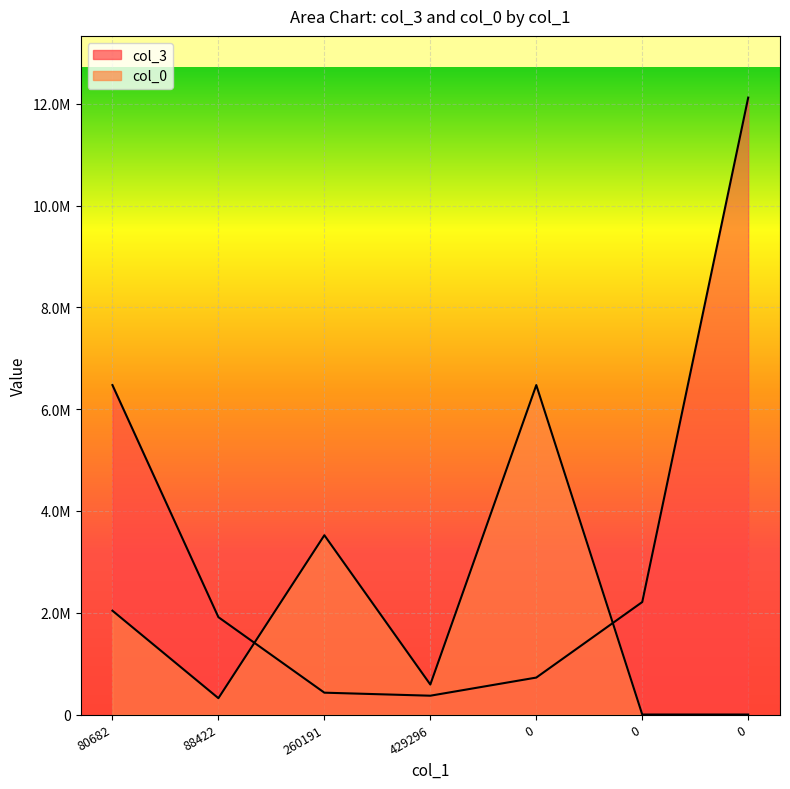

True or false: col_0 has a value of 0.0 at 0.

True